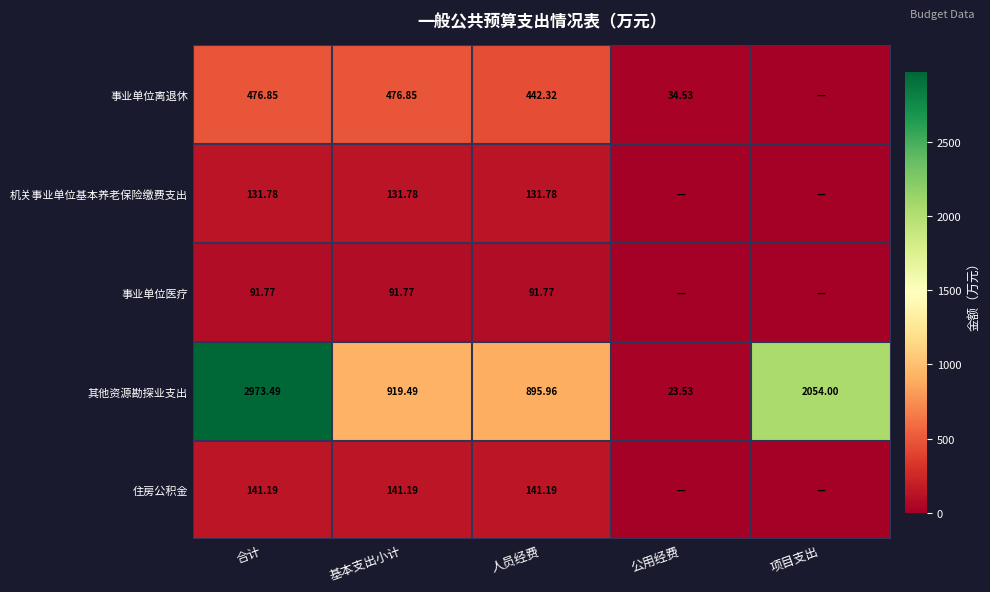

Is the value of 机关事业单位基本养老保险缴费支出 at 人员经费 greater than the value of 其他资源勘探业支出 at 合计?

No